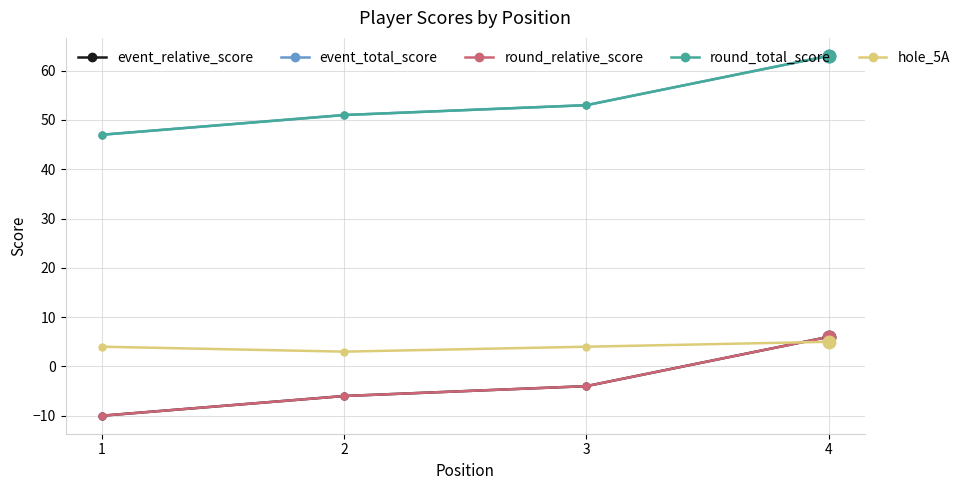

What is the maximum value shown in the chart?

63